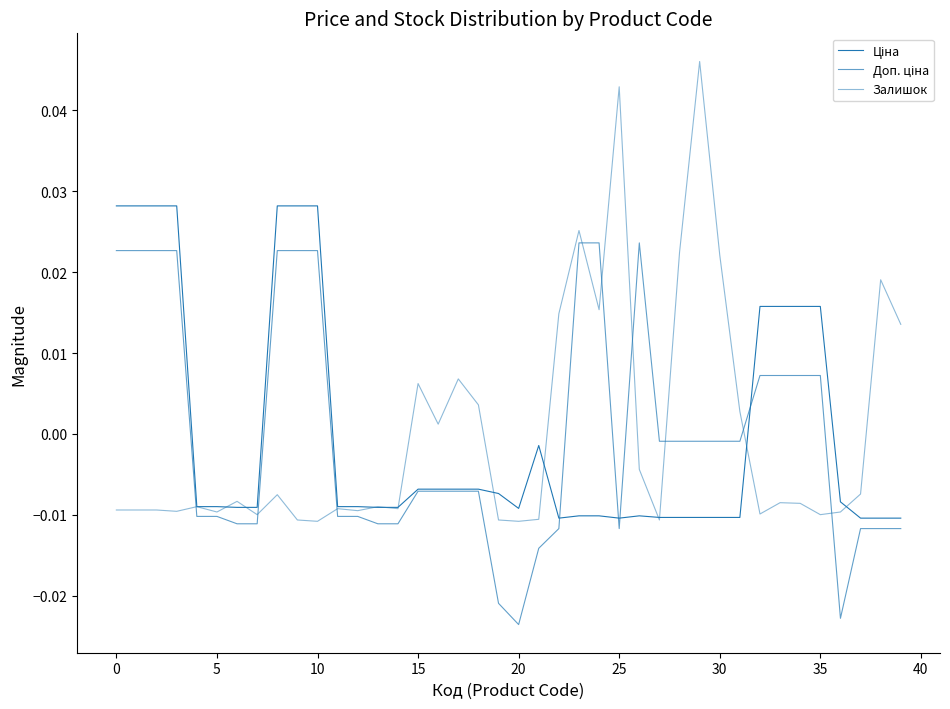

At which label does Залишок first exceed 0?

15